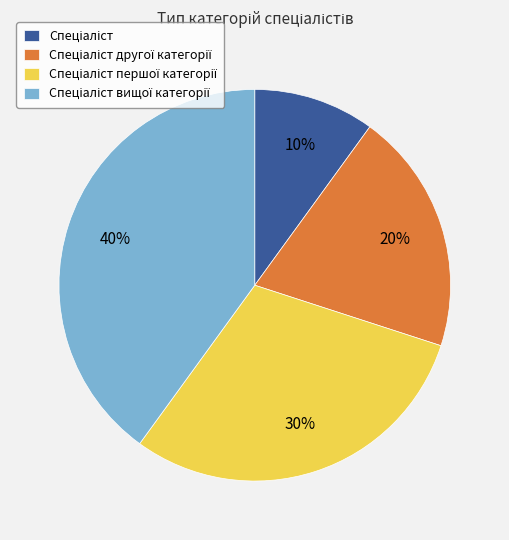

How many segments does this pie chart have?

4